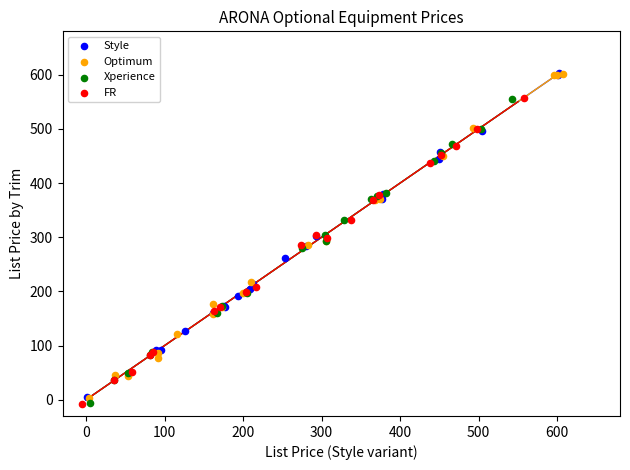

What are all the series names shown in the legend?

Style, Optimum, Xperience, FR